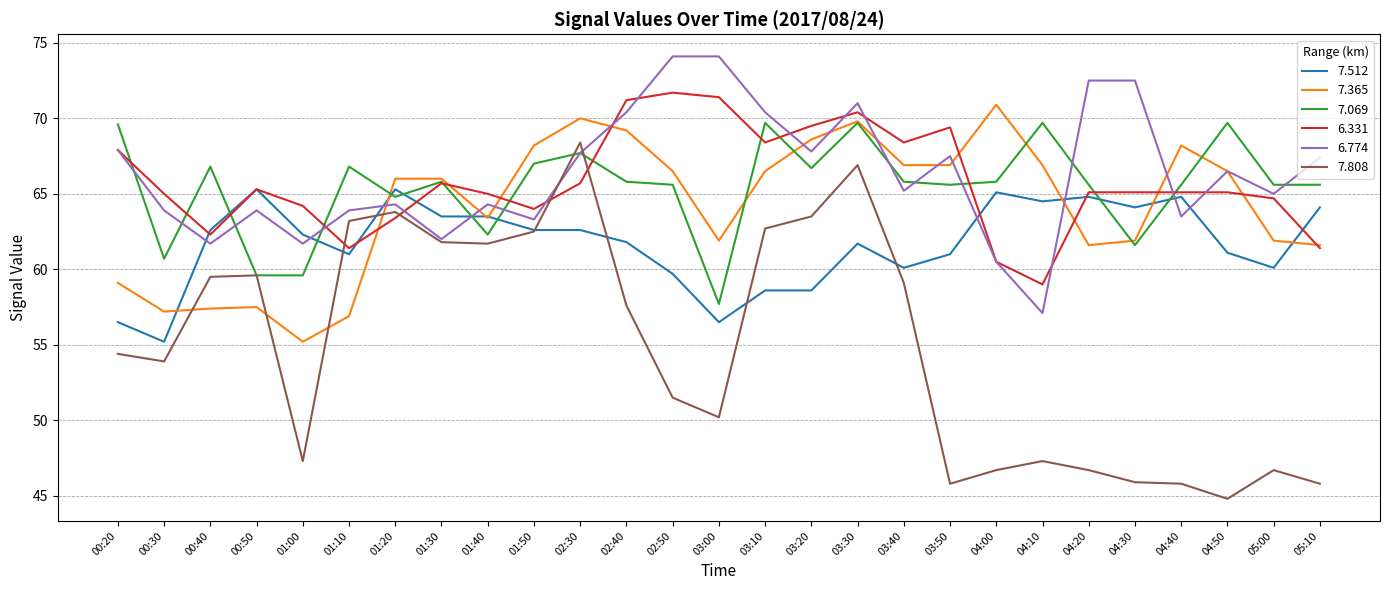

True or false: 6.774 has a value of 100.5 at 01:20.

False